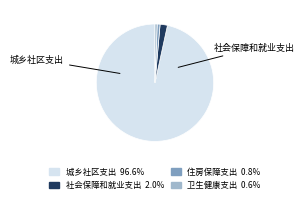

How many slices are in this pie chart?

4